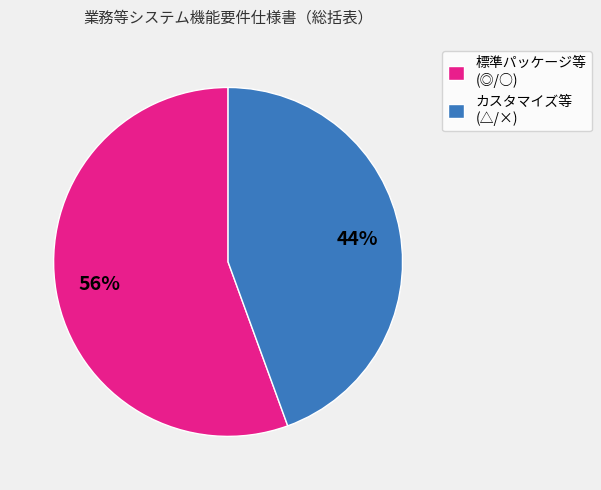

Count the number of slices in the pie.

2